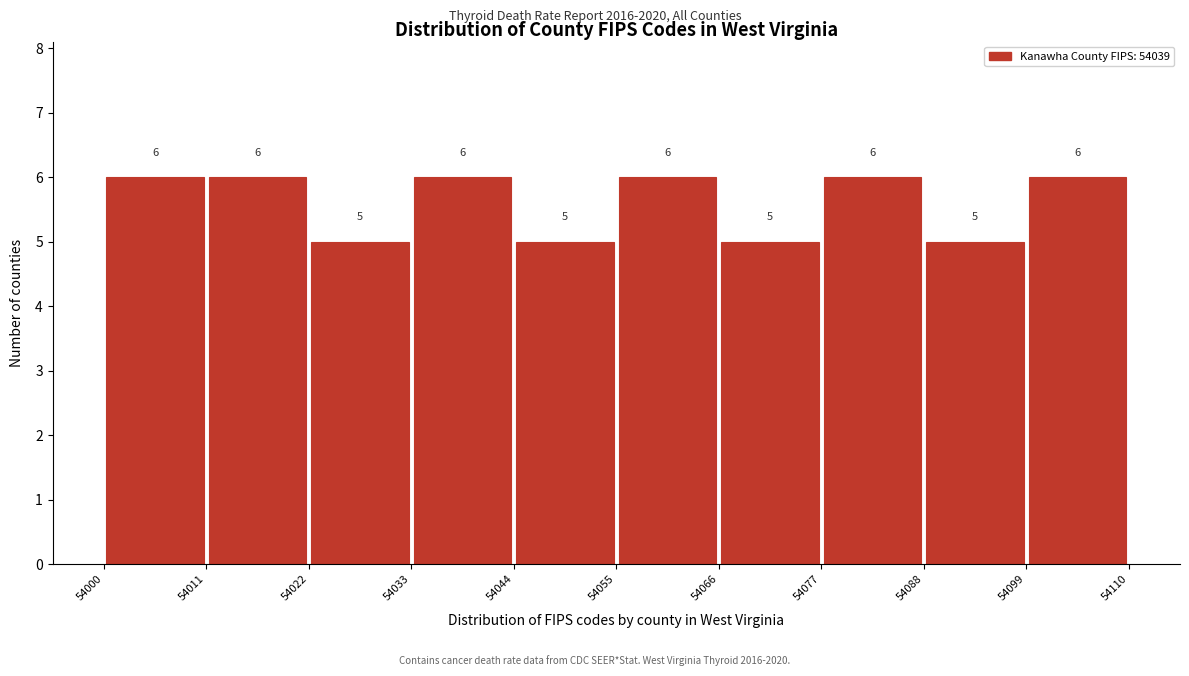

Reading left to right, list every bar in this chart as the range it spans on the x-axis followed by its height.

54000 to 54011: 6
54011 to 54022: 6
54022 to 54033: 5
54033 to 54044: 6
54044 to 54055: 5
54055 to 54066: 6
54066 to 54077: 5
54077 to 54088: 6
54088 to 54099: 5
54099 to 54110: 6